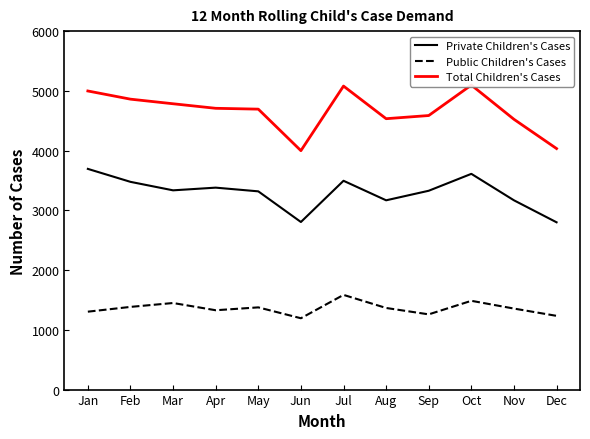

How many lines are shown in the chart?

3